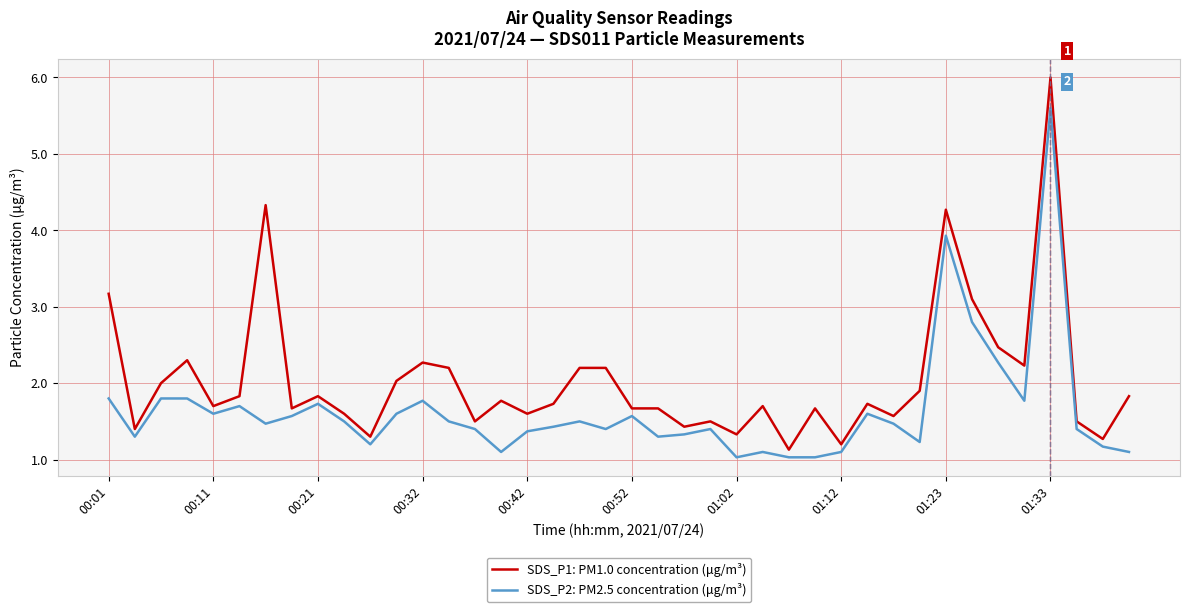

Which series has the largest total across all categories?

SDS_P1: PM1.0 concentration (μg/m³)